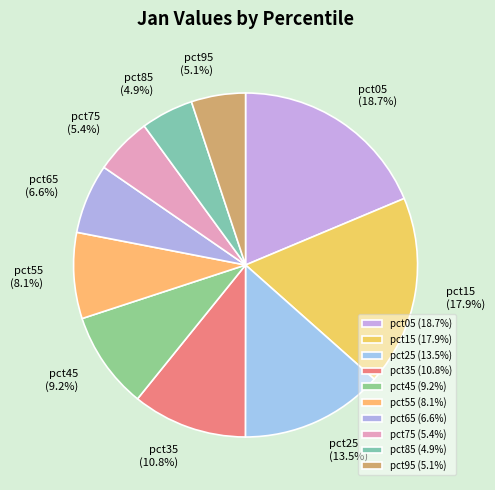

What percentage is the pct05 slice, to the nearest percent?

19%